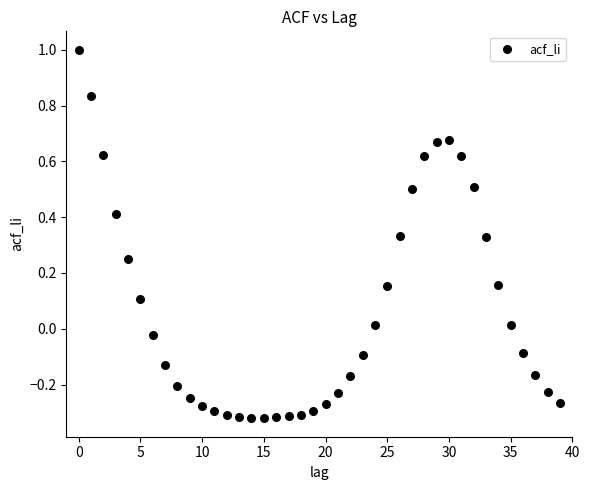

What is the range of Y values (max minus min)?

1.3